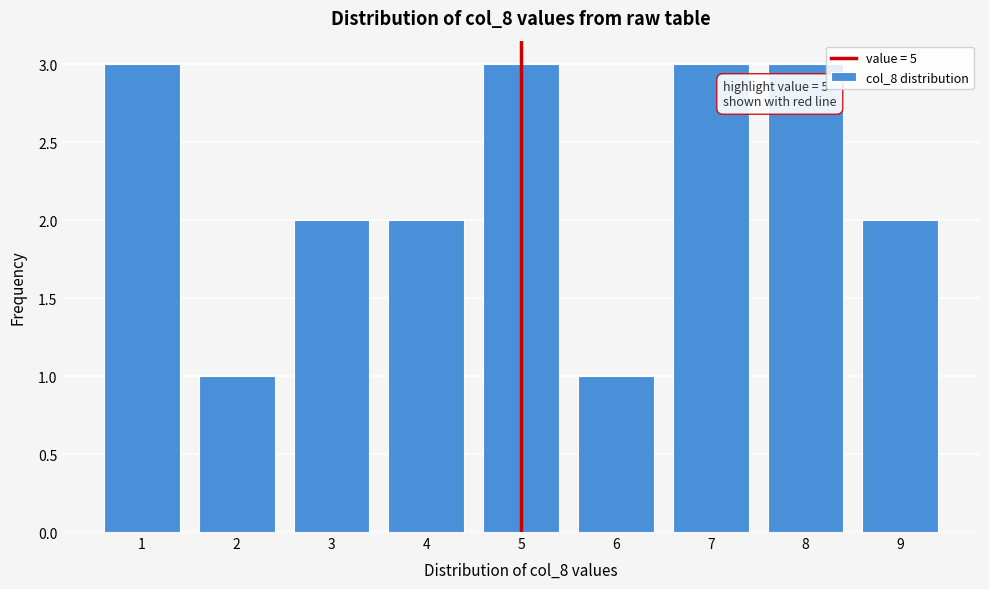

Reading left to right, what are all the values shown in this chart?

1=3	2=1	3=2	4=2	5=3	6=1	7=3	8=3	9=2